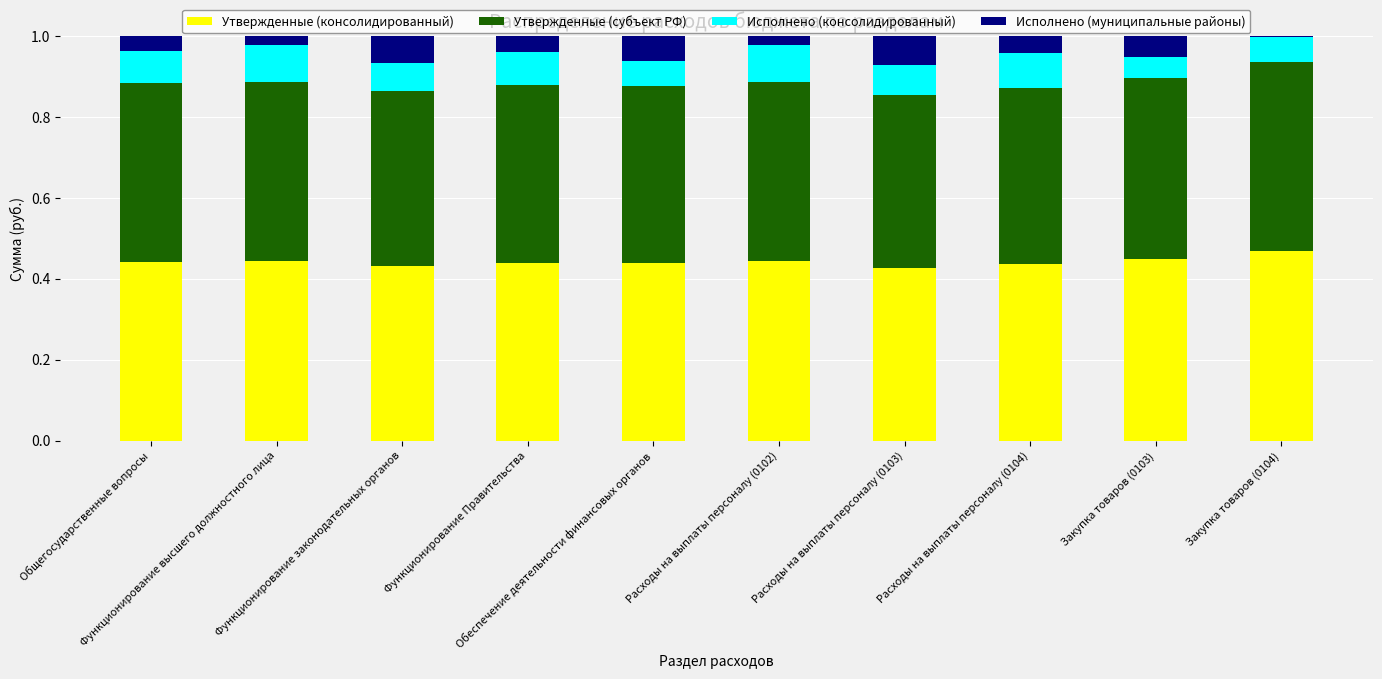

Are the bars grouped side by side (vs. stacked)?

No